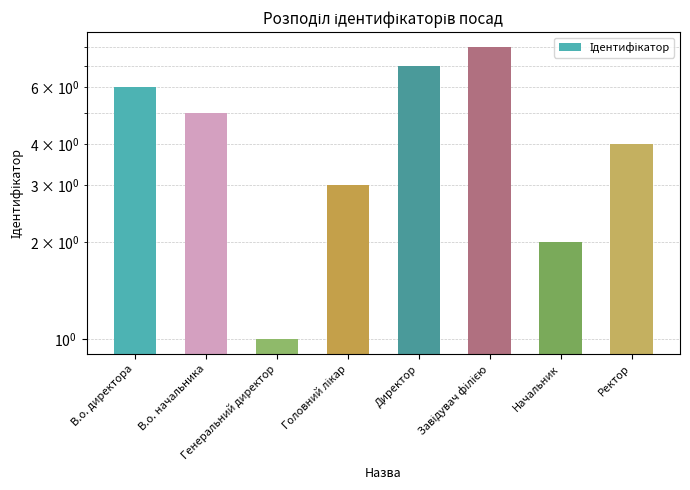

Reading right to left, list all the values displayed in this chart.

Ректор=4	Начальник=2	Завідувач філією=8	Директор=7	Головний лікар=3	Генеральний директор=1	В.о. начальника=5	В.о. директора=6